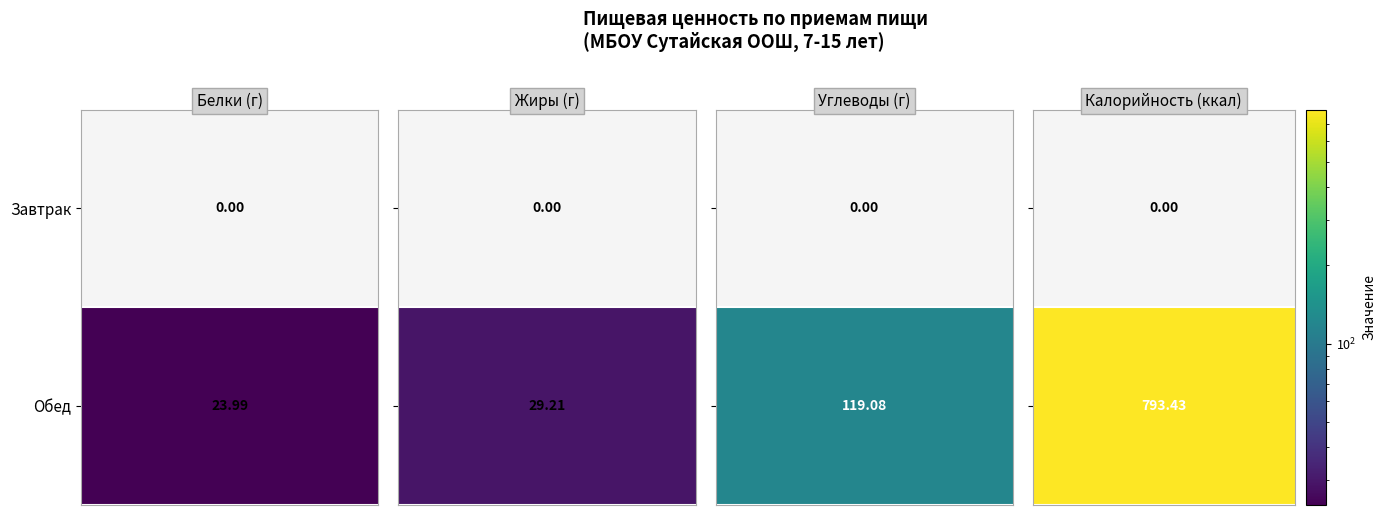

What is the total value across all series at 0?

793.4